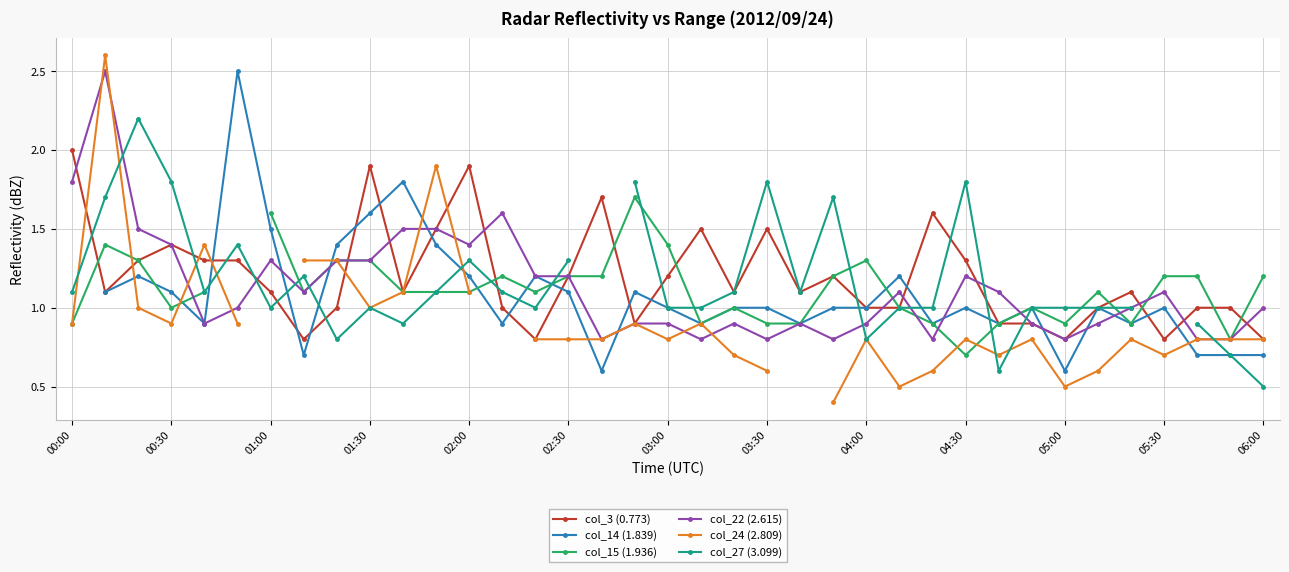

How many series are shown in this chart?

6